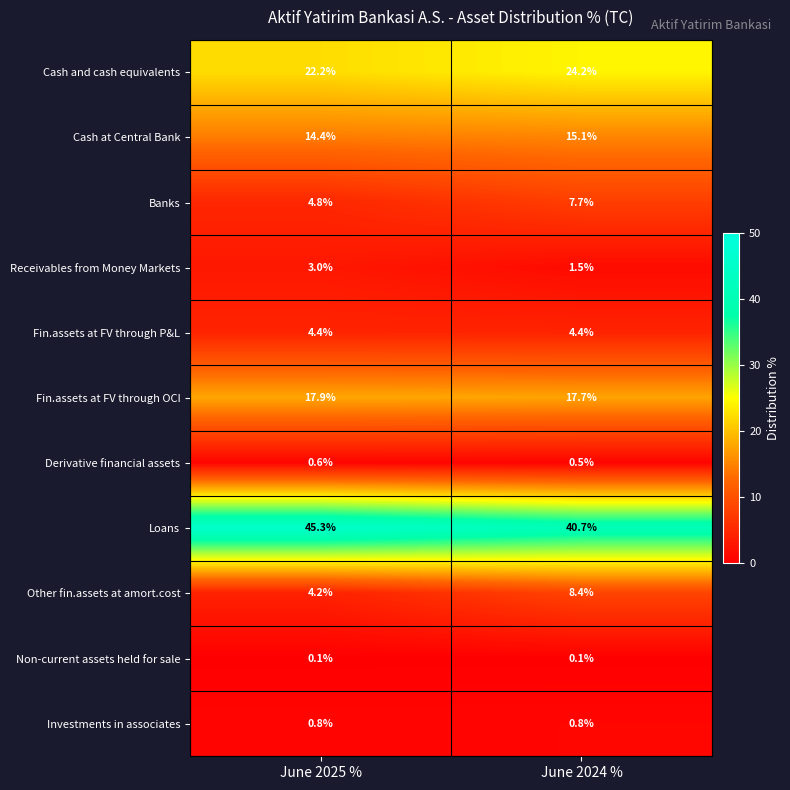

At which category is the sum across all series the highest?

June 2024 %